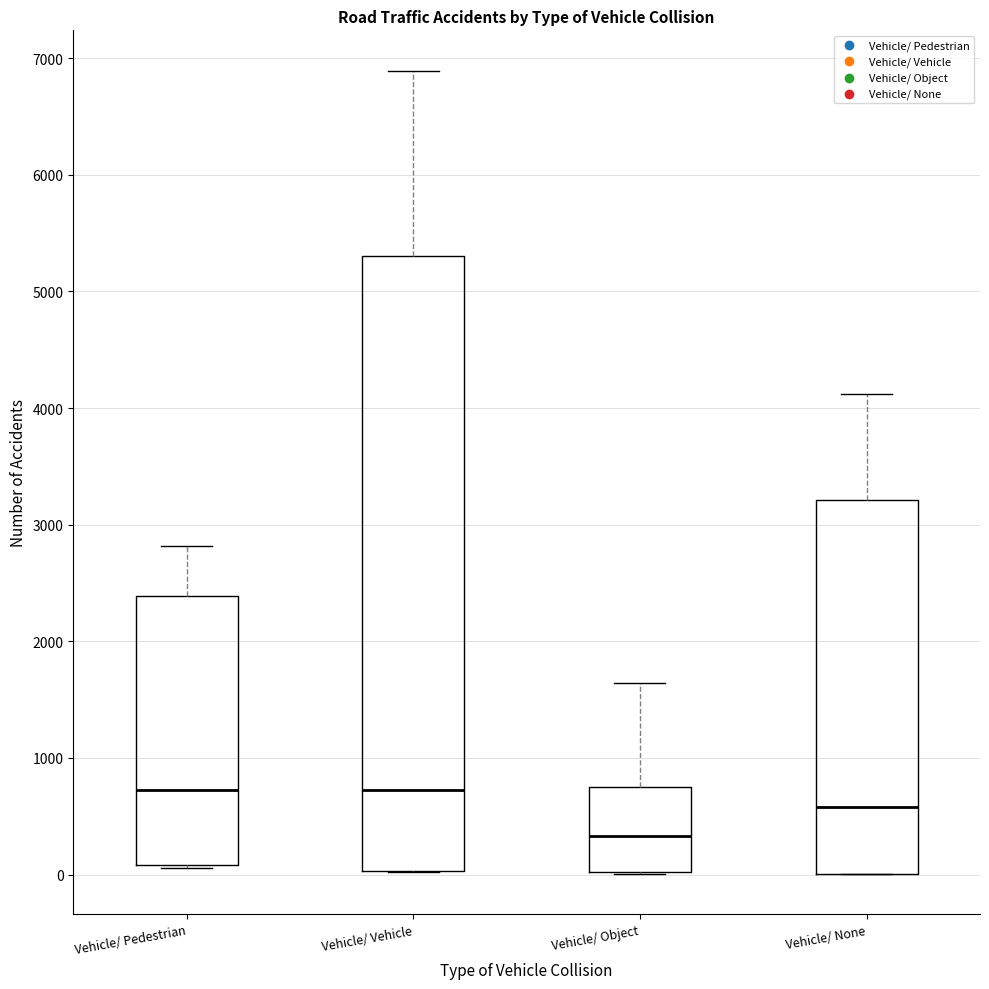

Comparing the boxes themselves (not the whiskers), which one is the tallest?

Vehicle/ Vehicle